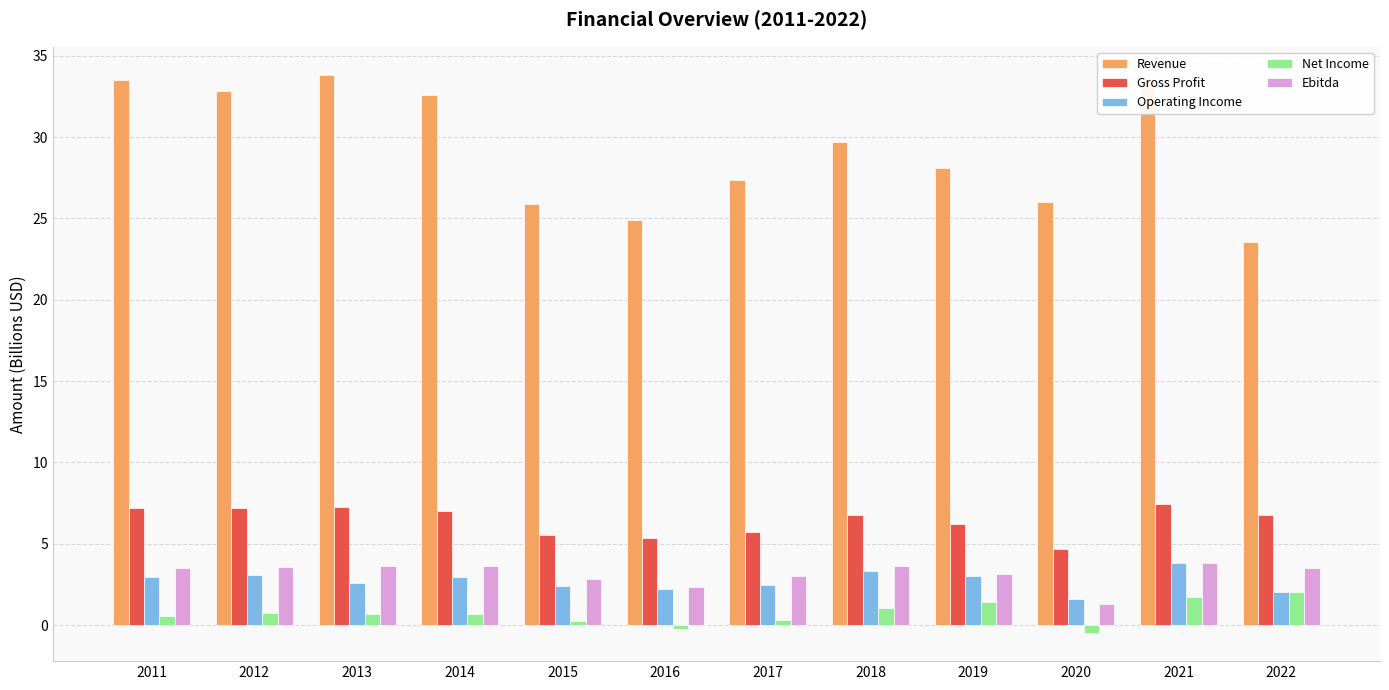

Are the bars grouped side by side (vs. stacked)?

Yes